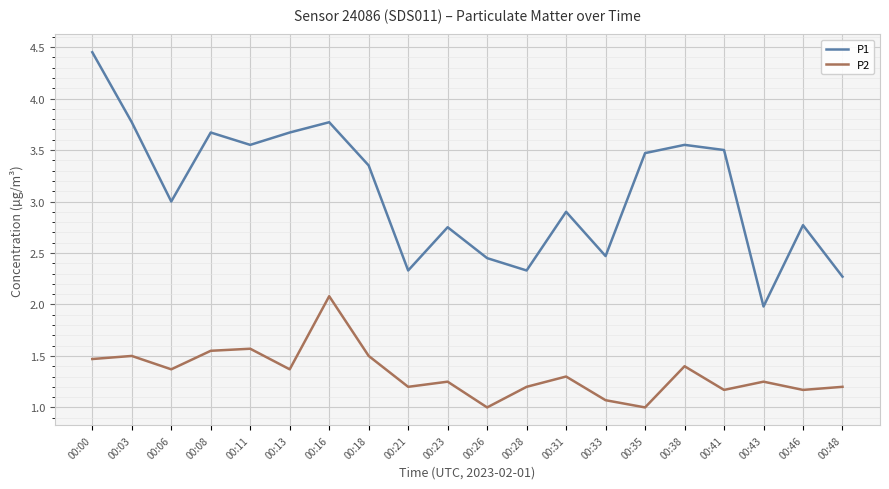

Where is P1 nearest to the value 3?

00:06